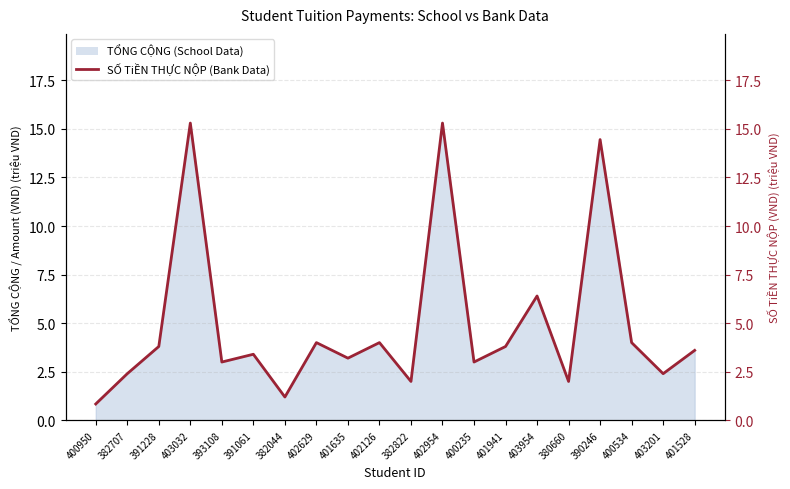

Rank the categories by value from lowest to highest.

400950, 382044, 382822, 380660, 382707, 403201, 393108, 400235, 401635, 391061, 401528, 391228, 401941, 402629, 402126, 400534, 403954, 390246, 403032, 402954